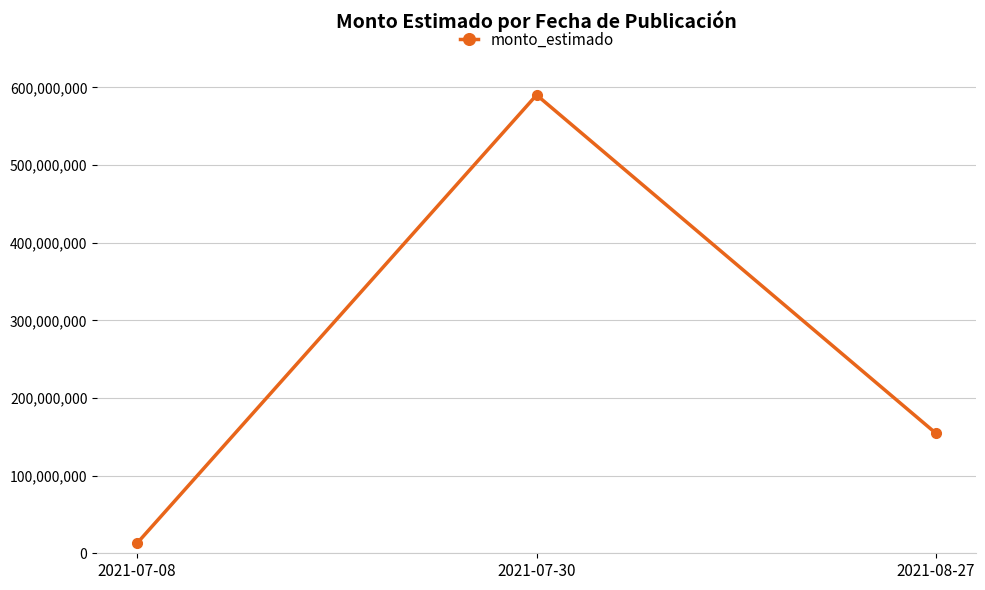

Reading right to left, list all the values displayed in this chart.

154388208	590178958	13087500